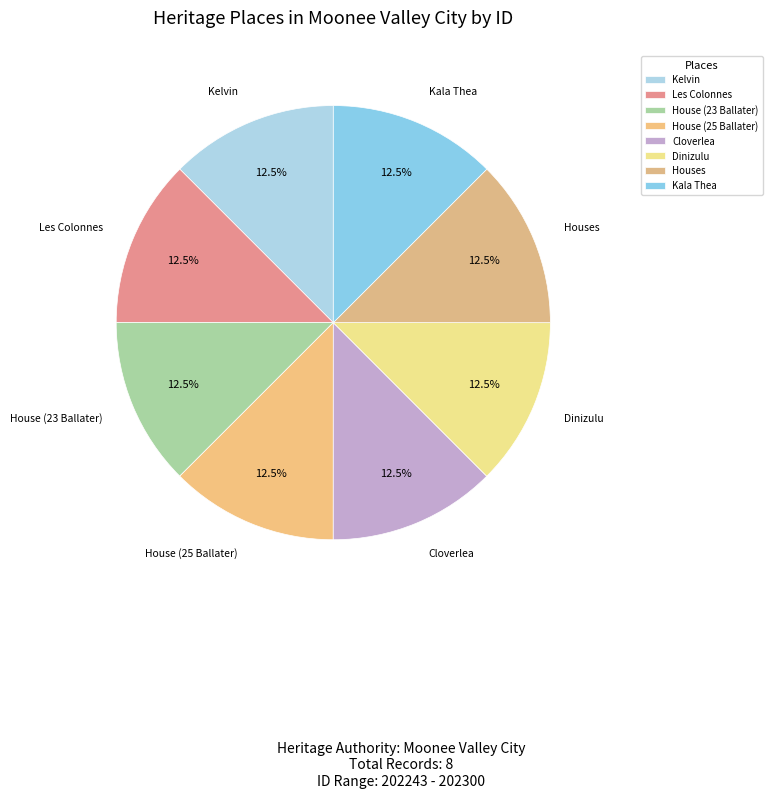

Combined, what portion of the pie is House (23 Ballater) and Les Colonnes?

25.0%